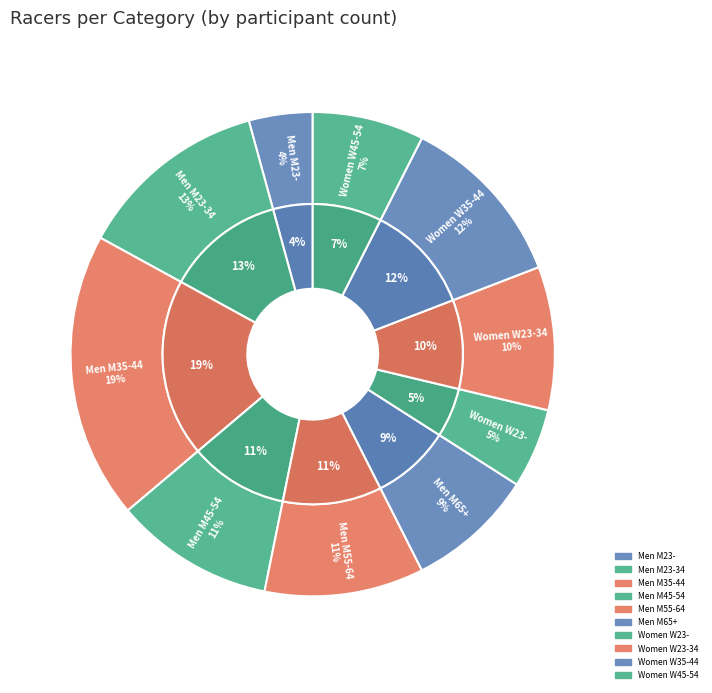

To the nearest percent, what percentage of the pie is Women W35-44?

12%